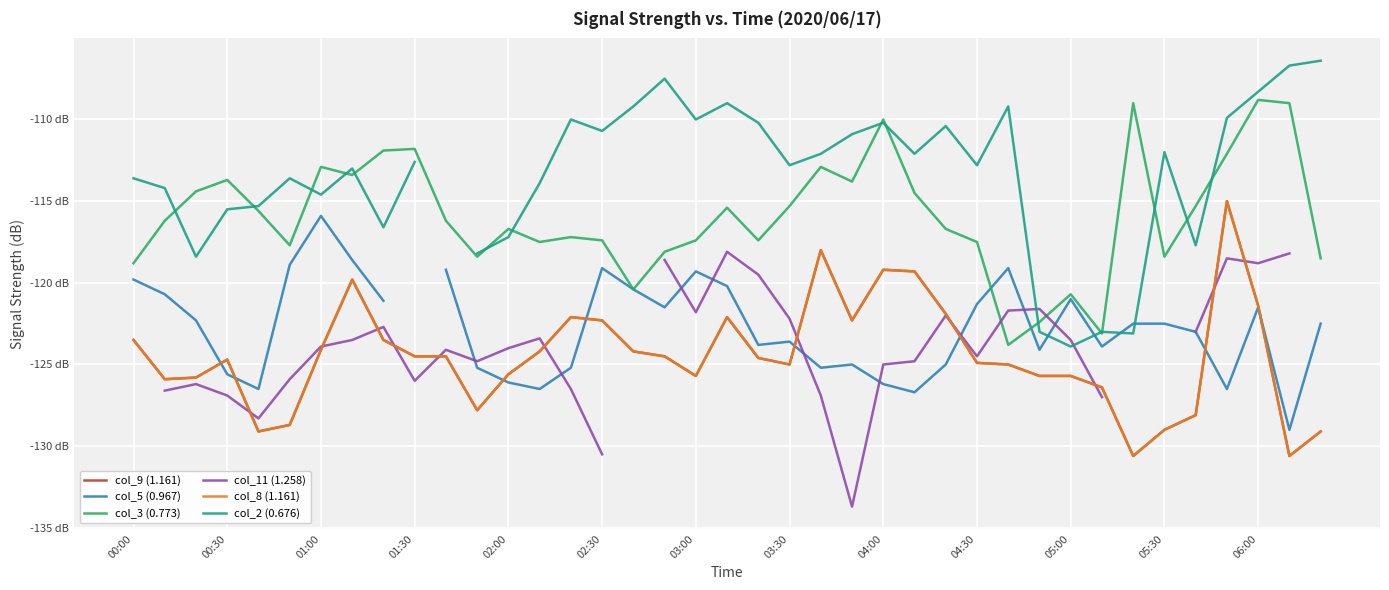

What is the average value of the col_3 (0.773) series?

-115.9